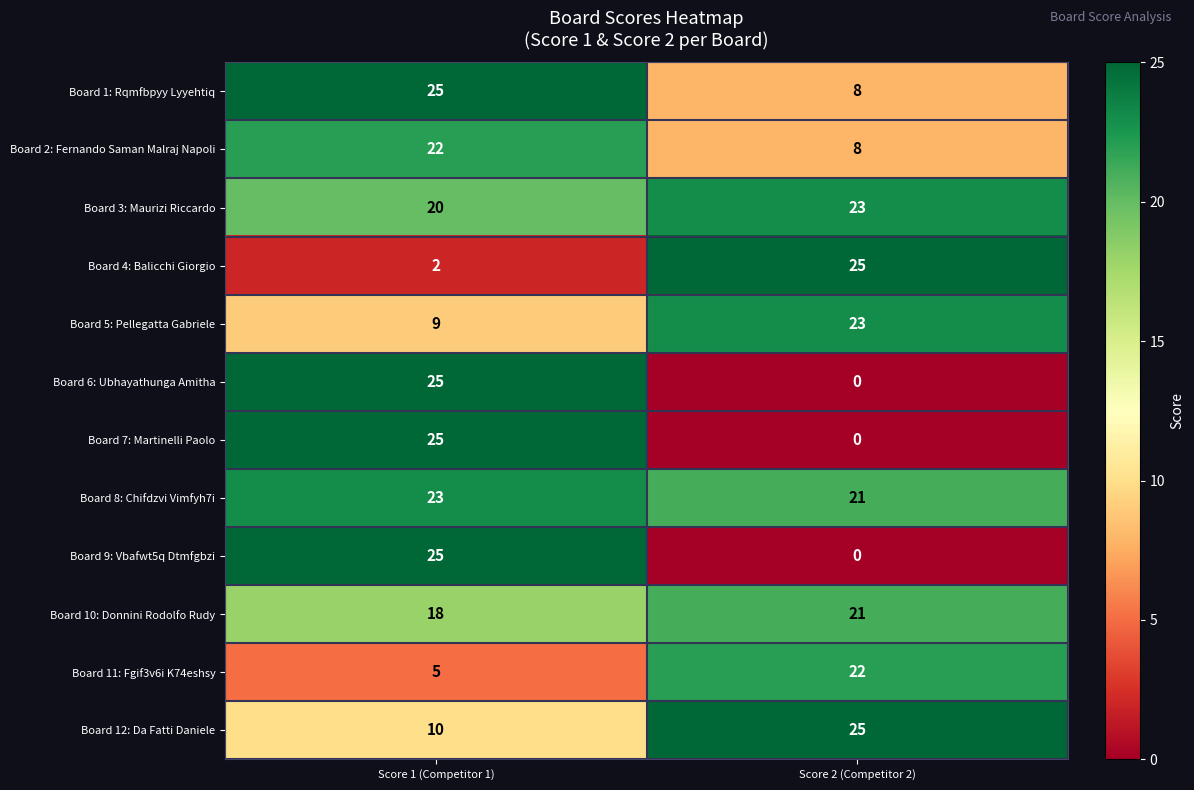

Read the Board 1: Rqmfbpyy Lyyehtiq value at Score 1 (Competitor 1).

25